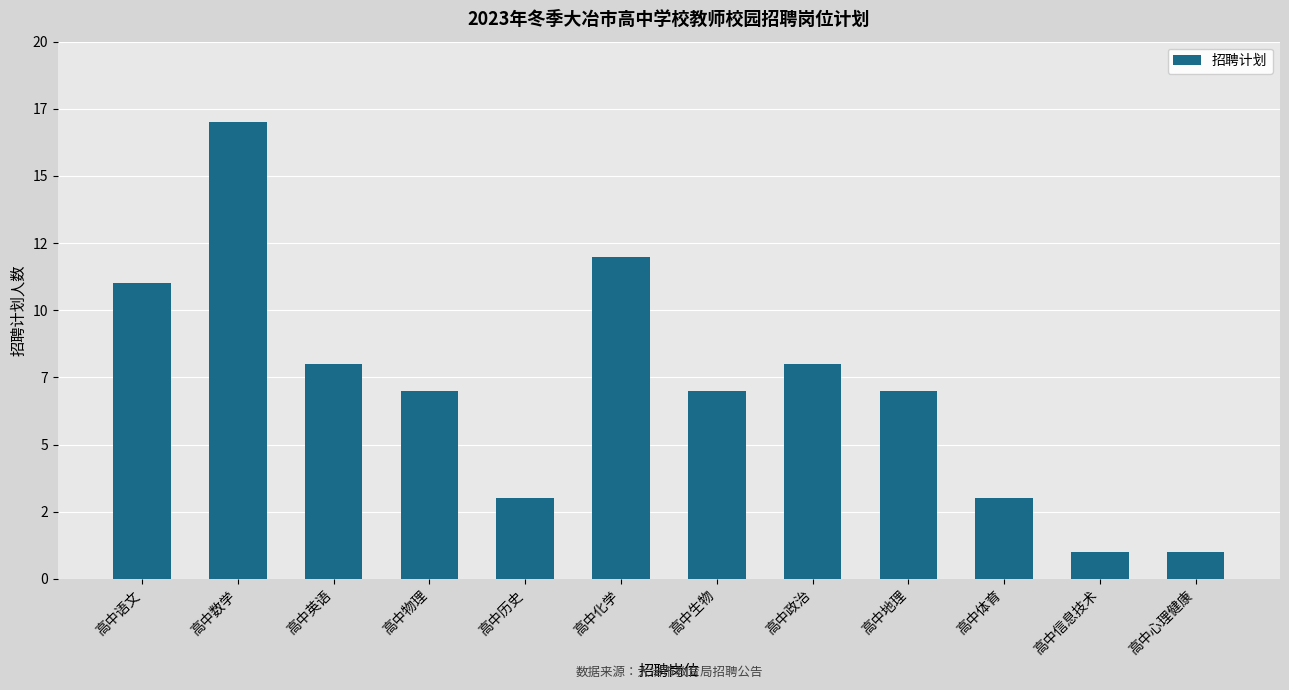

The value at 高中化学 is 12. True or false?

True